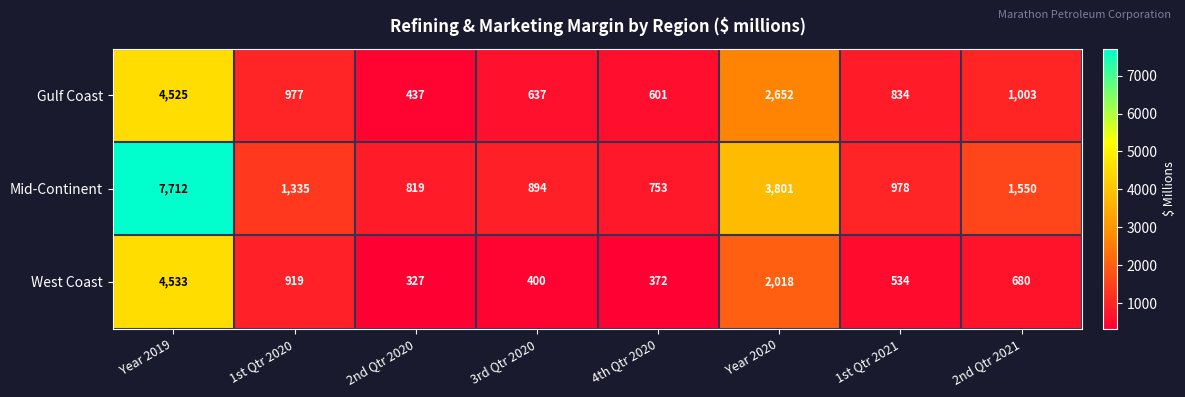

What is the sum of all Mid-Continent values?

17842